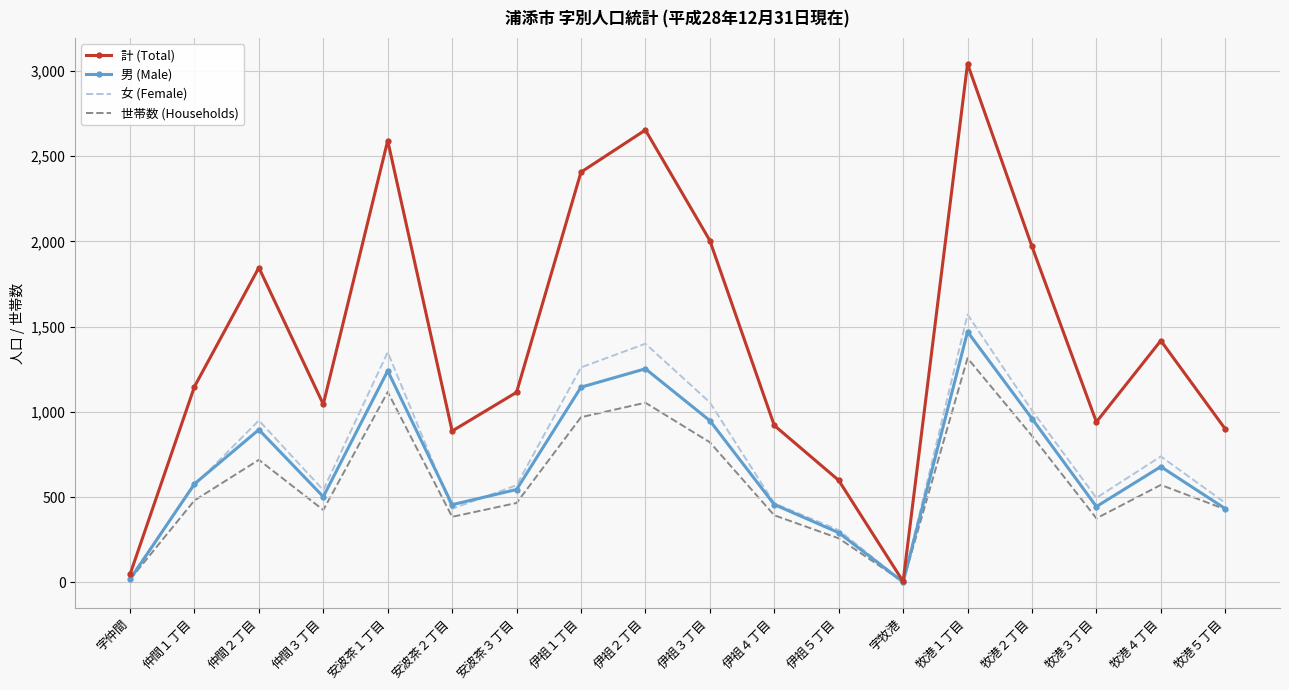

Is it true that 女 (Female) equals 205 at 安波茶３丁目?

False